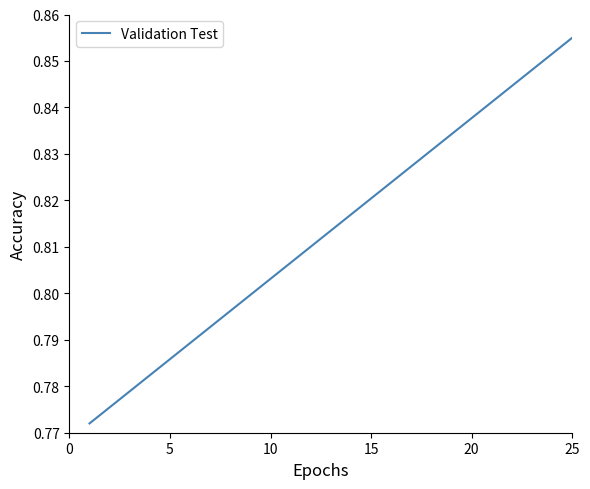

Does the chart have visible grid lines?

No